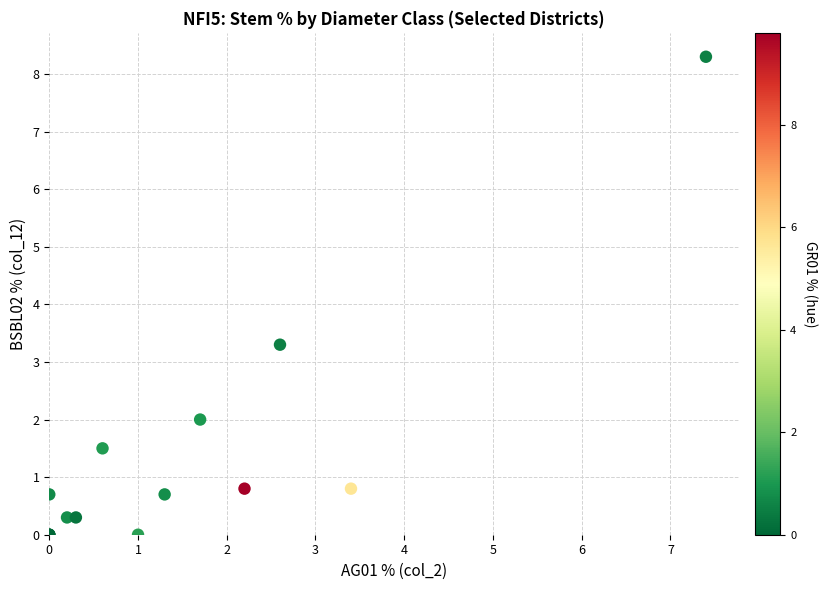

What Y value in the scatter plot is closest to 4?

3.3